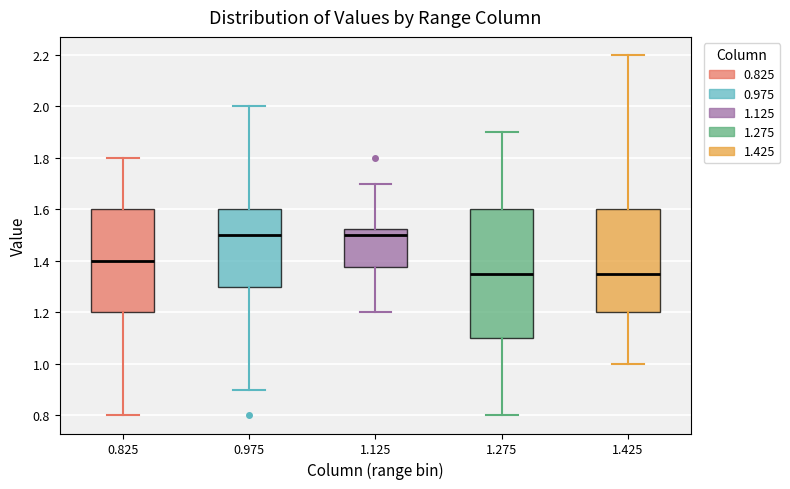

Where is the upper edge of the box at x = 0.975 on the y-axis? The values are not printed on the chart, so give them approximately, as read against the axis.

1.60